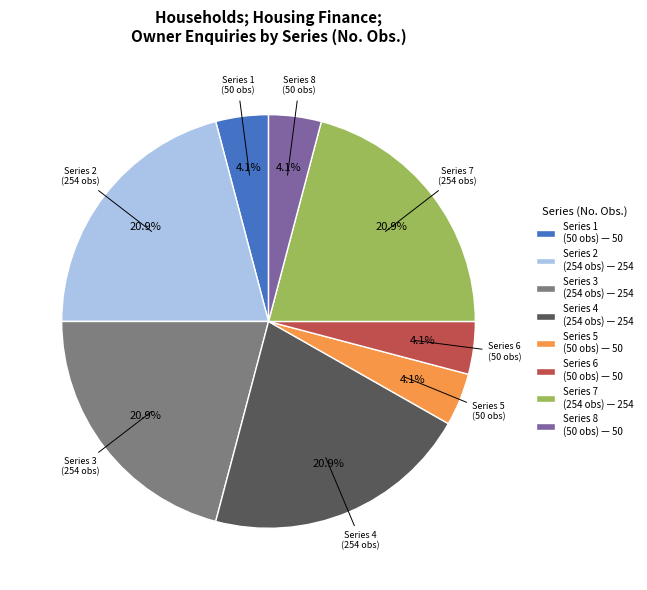

Does Series 6 (50 obs) — 50 represent more than half of the total?

No